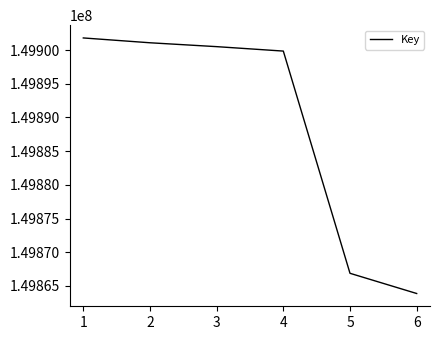

Is it true that the value at 4 is 149899862?

True